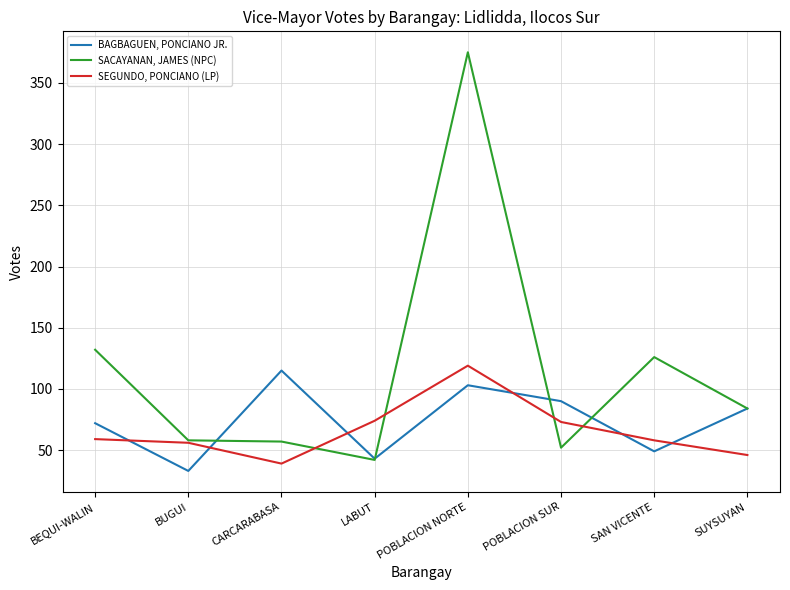

Where does the SACAYANAN, JAMES (NPC) series first go above 84?

BEQUI-WALIN